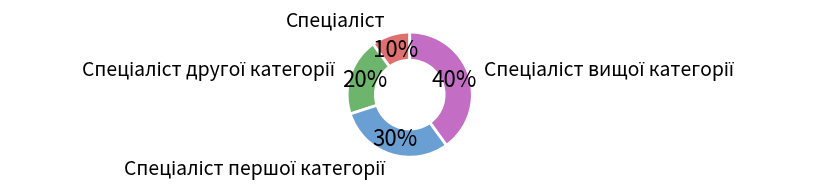

Does any single category account for the majority?

No